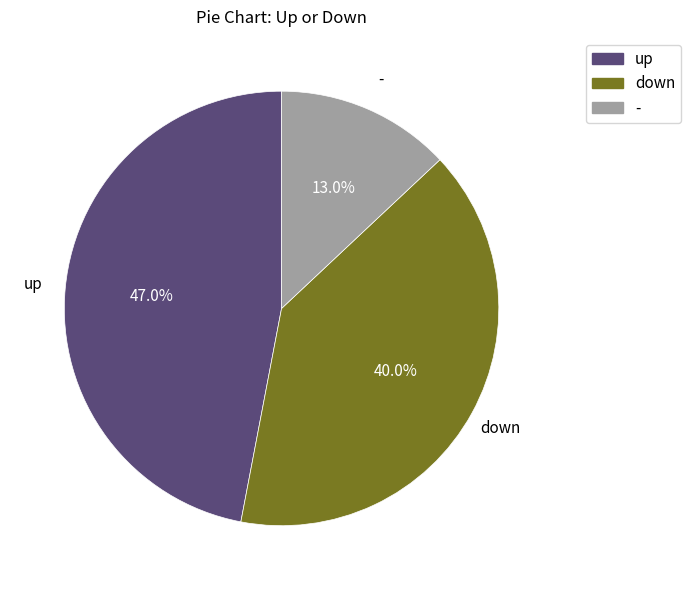

What is the ratio of the value at - to the value at up?

0.3